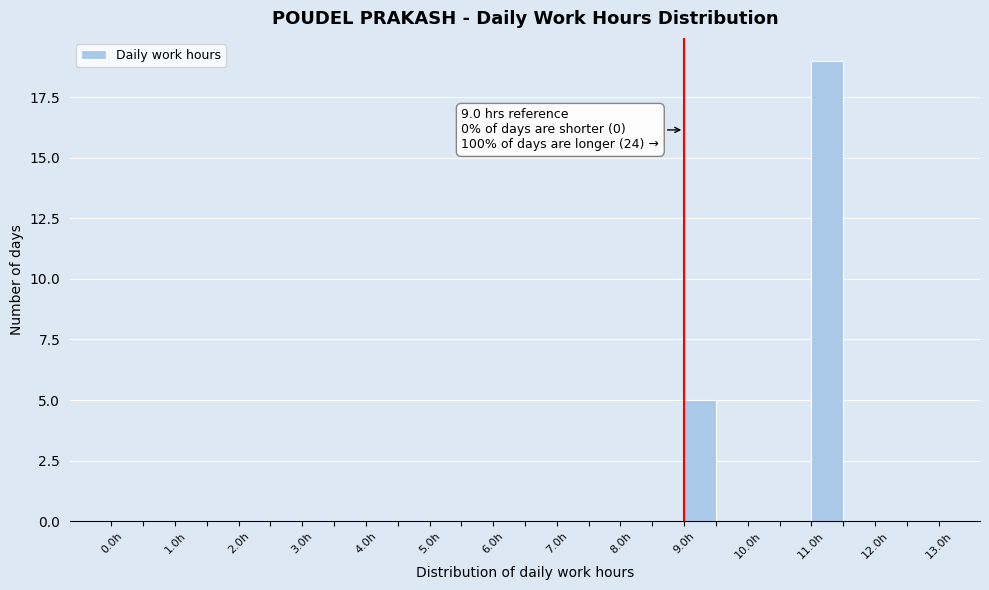

Which range on the x-axis has the tallest bar?

11.0 to 11.5